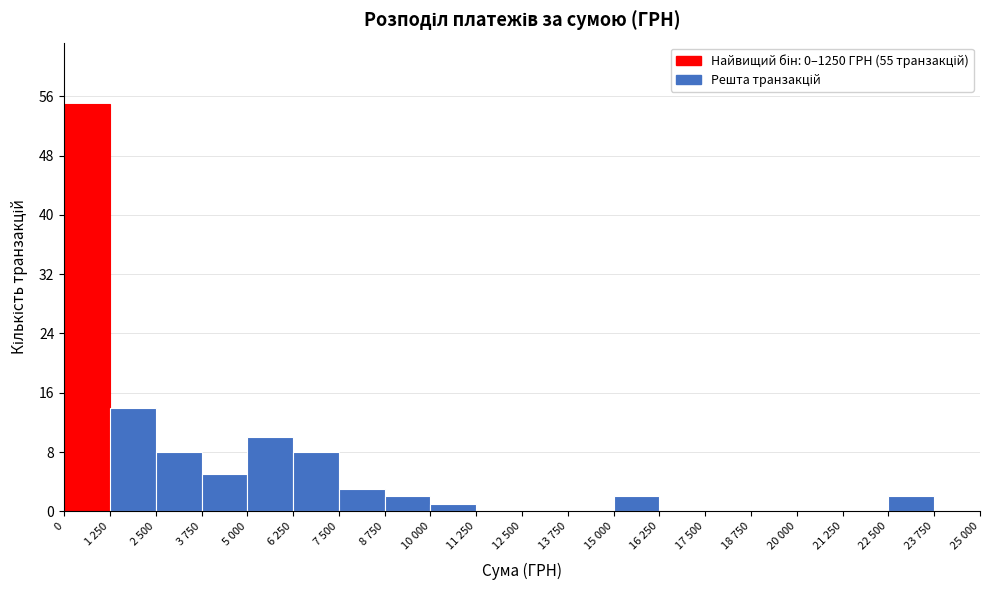

Reading left to right, list all the values displayed in this chart.

0=55	1 250=14	2 500=8	3 750=5	5 000=10	6 250=8	7 500=3	8 750=2	10 000=1	11 250=0	12 500=0	13 750=0	15 000=2	16 250=0	17 500=0	18 750=0	20 000=0	21 250=0	22 500=2	23 750=0